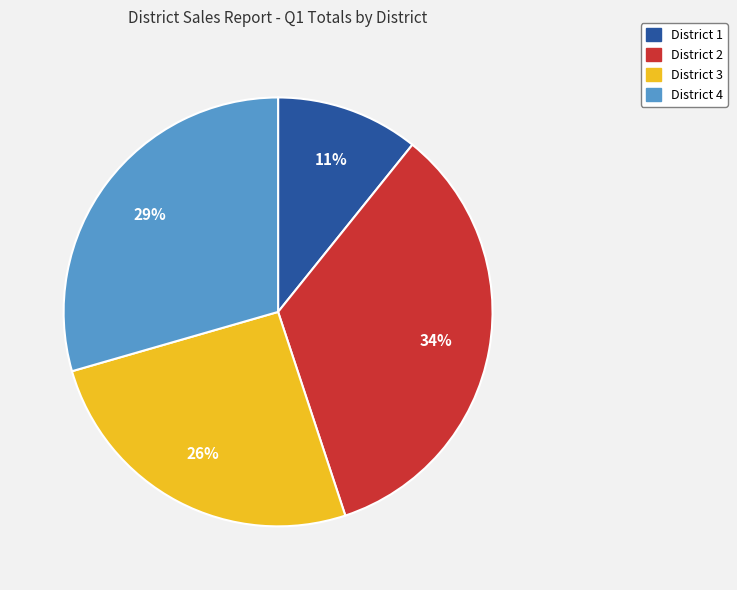

To the nearest percent, what portion does District 2 represent?

34%